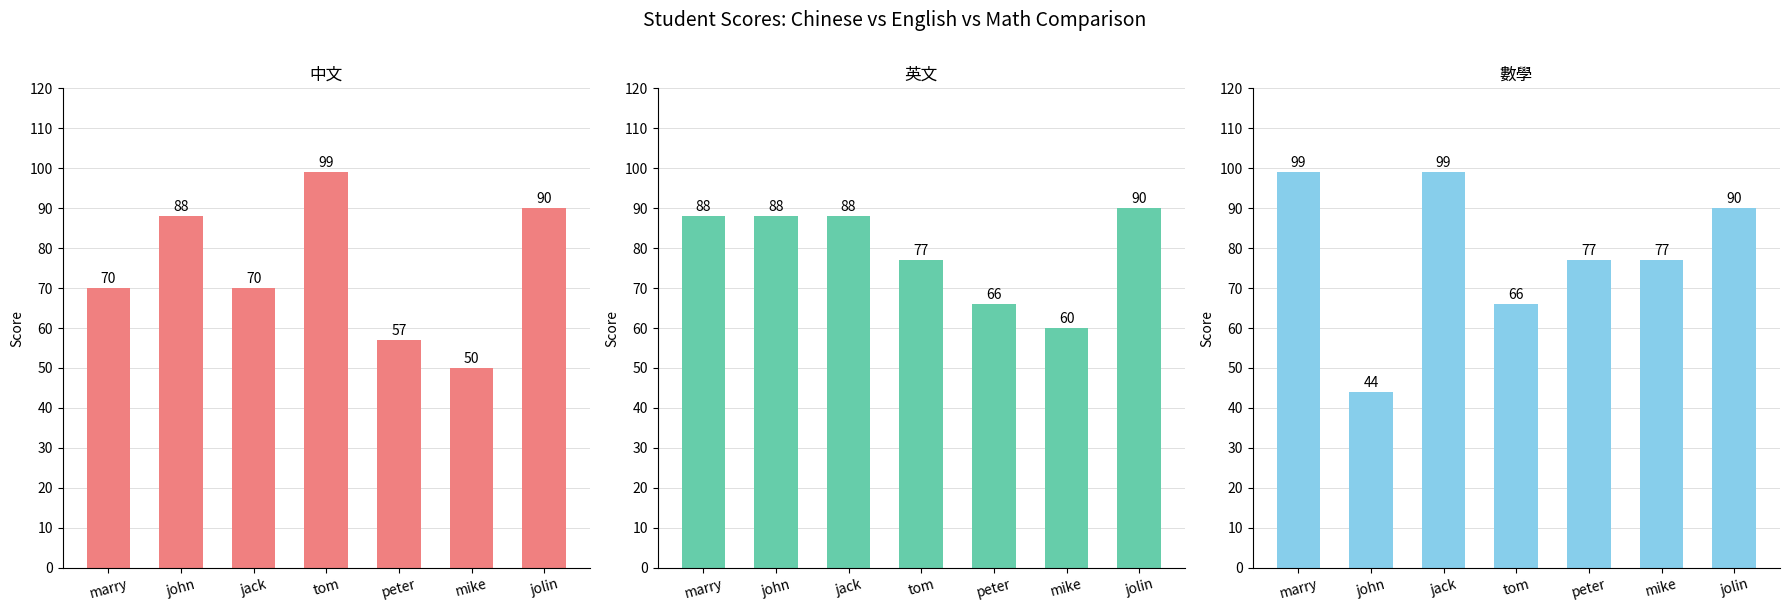

True or false: 中文 has a value of 57 at peter.

True